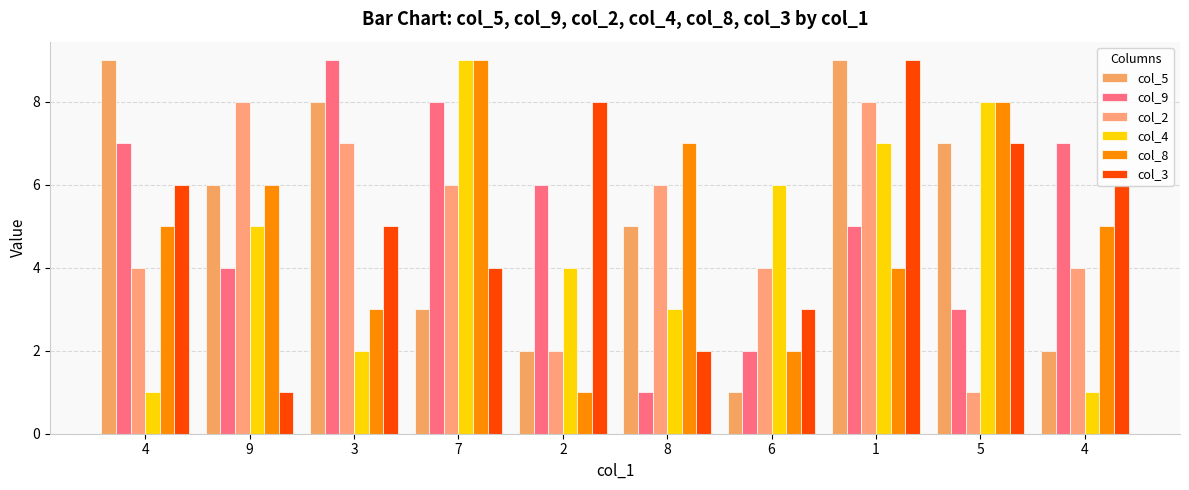

Reading right to left, what are all the values shown in this chart?

col_5: 2	7	9	1	5	2	3	8	6	9
col_9: 7	3	5	2	1	6	8	9	4	7
col_2: 4	1	8	4	6	2	6	7	8	4
col_4: 1	8	7	6	3	4	9	2	5	1
col_8: 5	8	4	2	7	1	9	3	6	5
col_3: 6	7	9	3	2	8	4	5	1	6